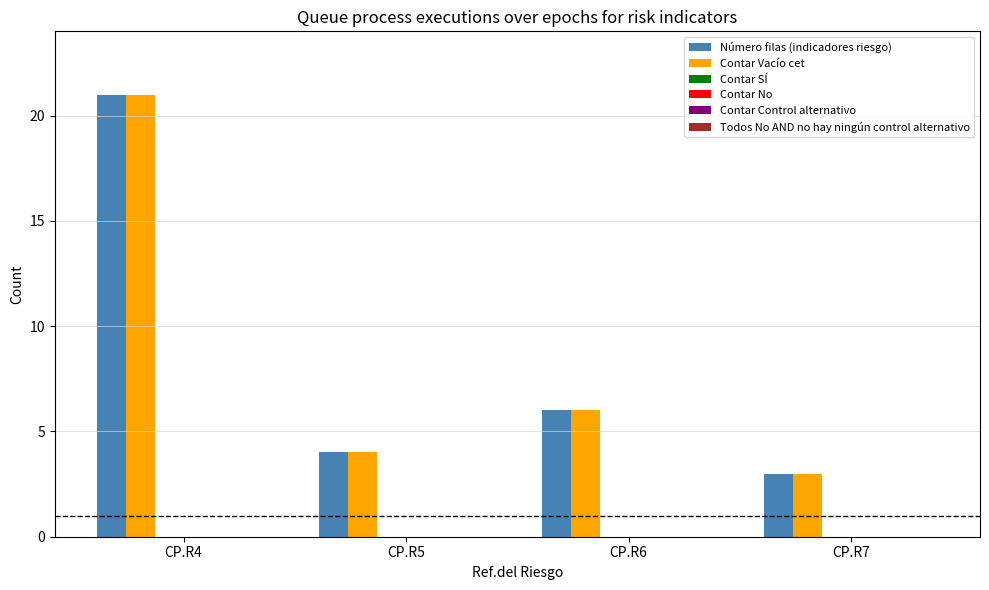

What is the maximum value for Contar Vacío cet?

21